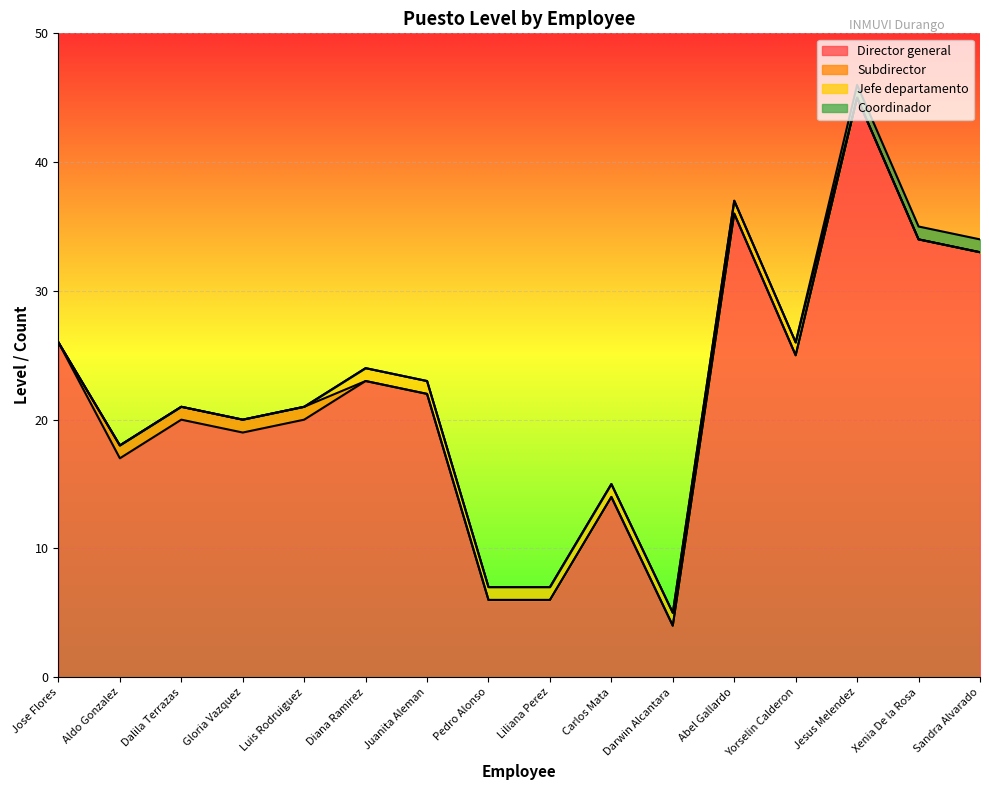

At which category is the sum across all series the highest?

Jesus Melendez